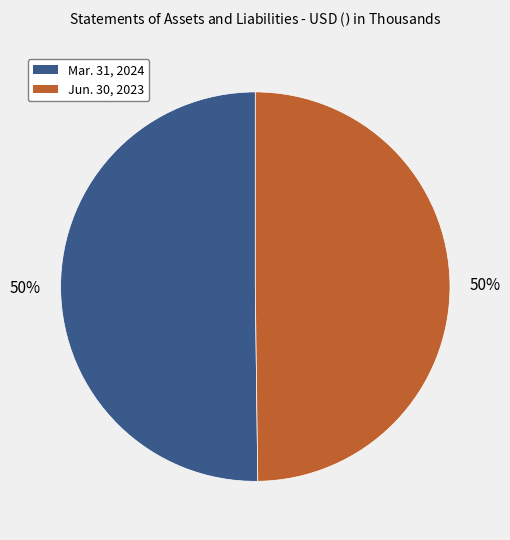

To the nearest percent, what is the average slice percentage?

50%